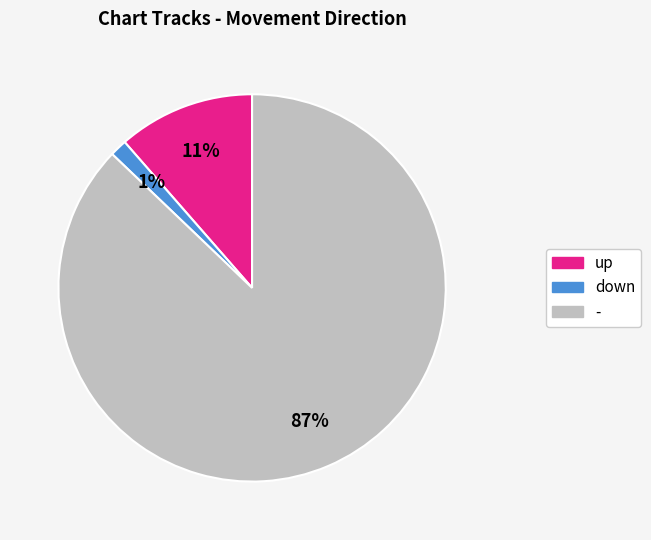

Is the sum of - and down greater than half?

Yes